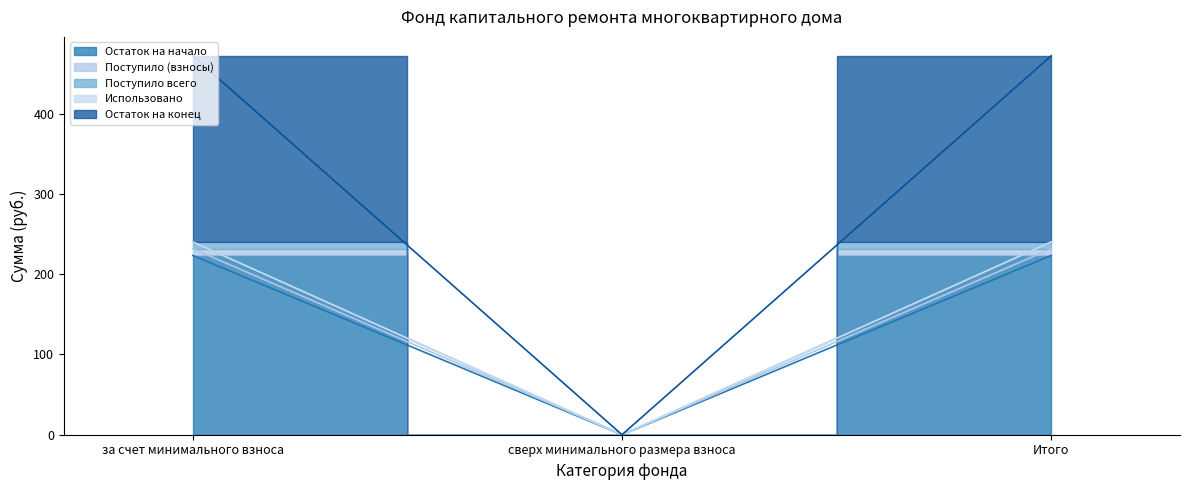

Is it true that Остаток на конец equals 749.4 at Итого?

False